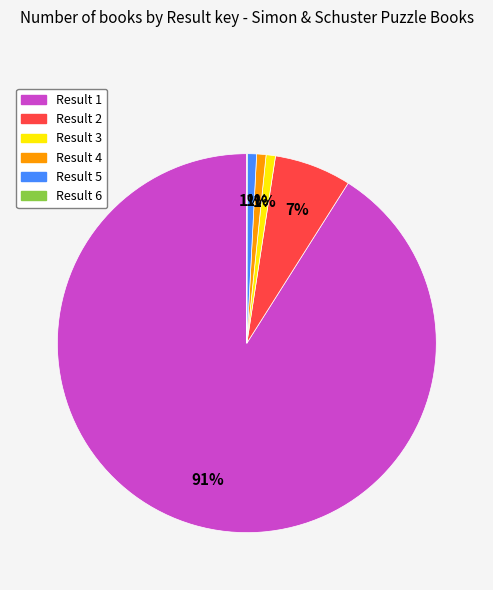

Is there a majority slice in this chart?

Yes